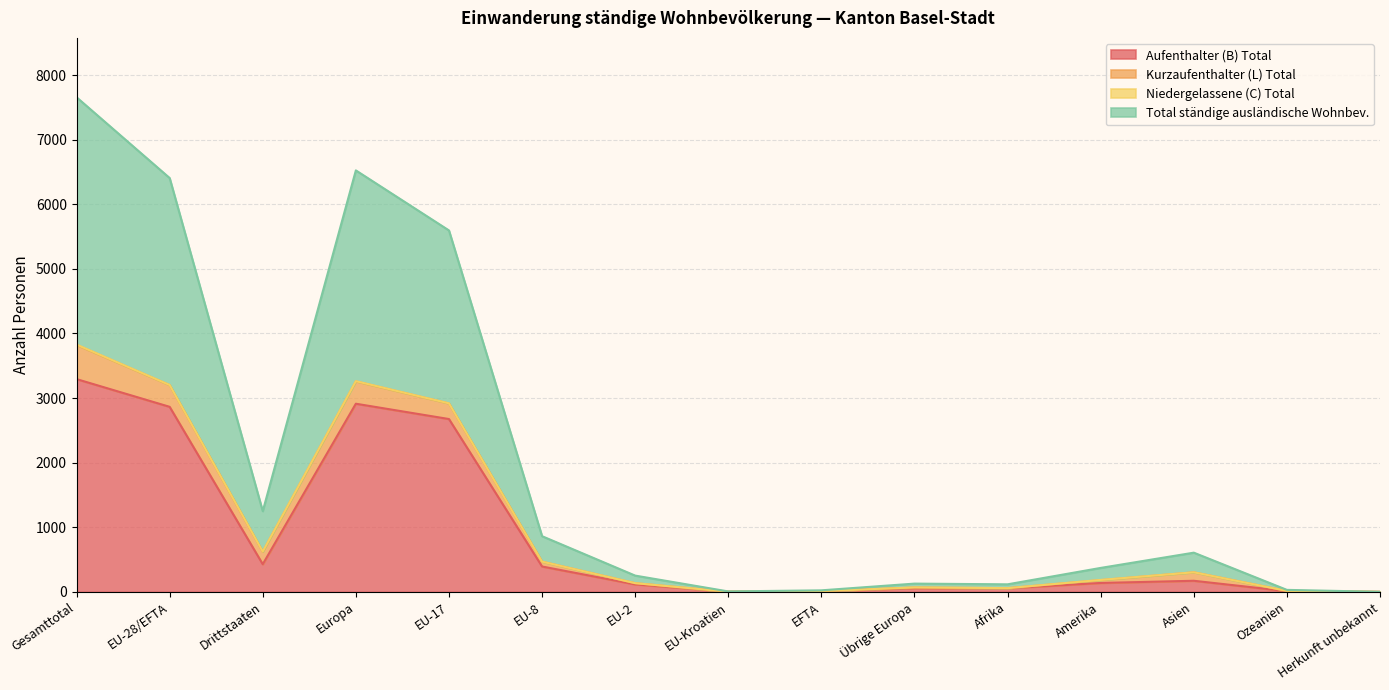

What is the sum of all Aufenthalter (B) Total values?

13144